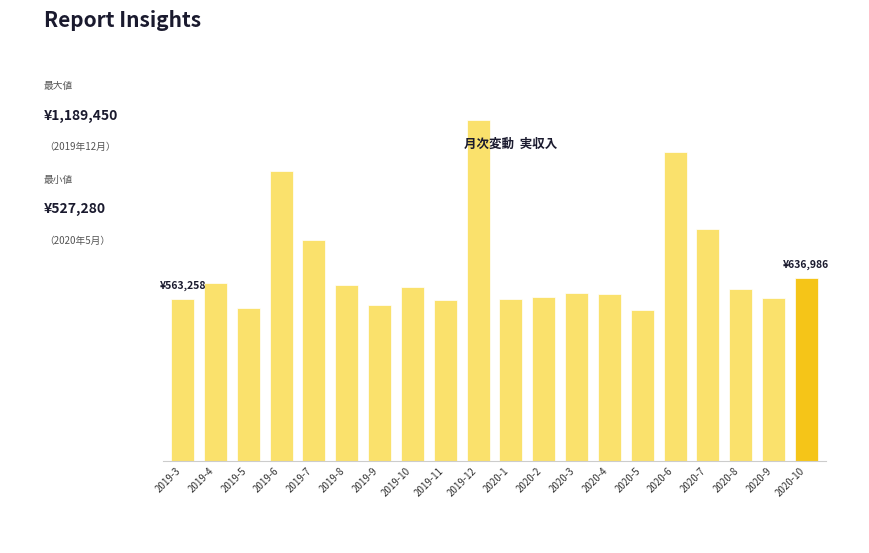

Rank the categories by value from highest to lowest.

2019-12, 2020-6, 2019-6, 2020-7, 2019-7, 2020-10, 2019-4, 2019-8, 2019-10, 2020-8, 2020-3, 2020-4, 2020-2, 2020-9, 2020-1, 2019-3, 2019-11, 2019-9, 2019-5, 2020-5